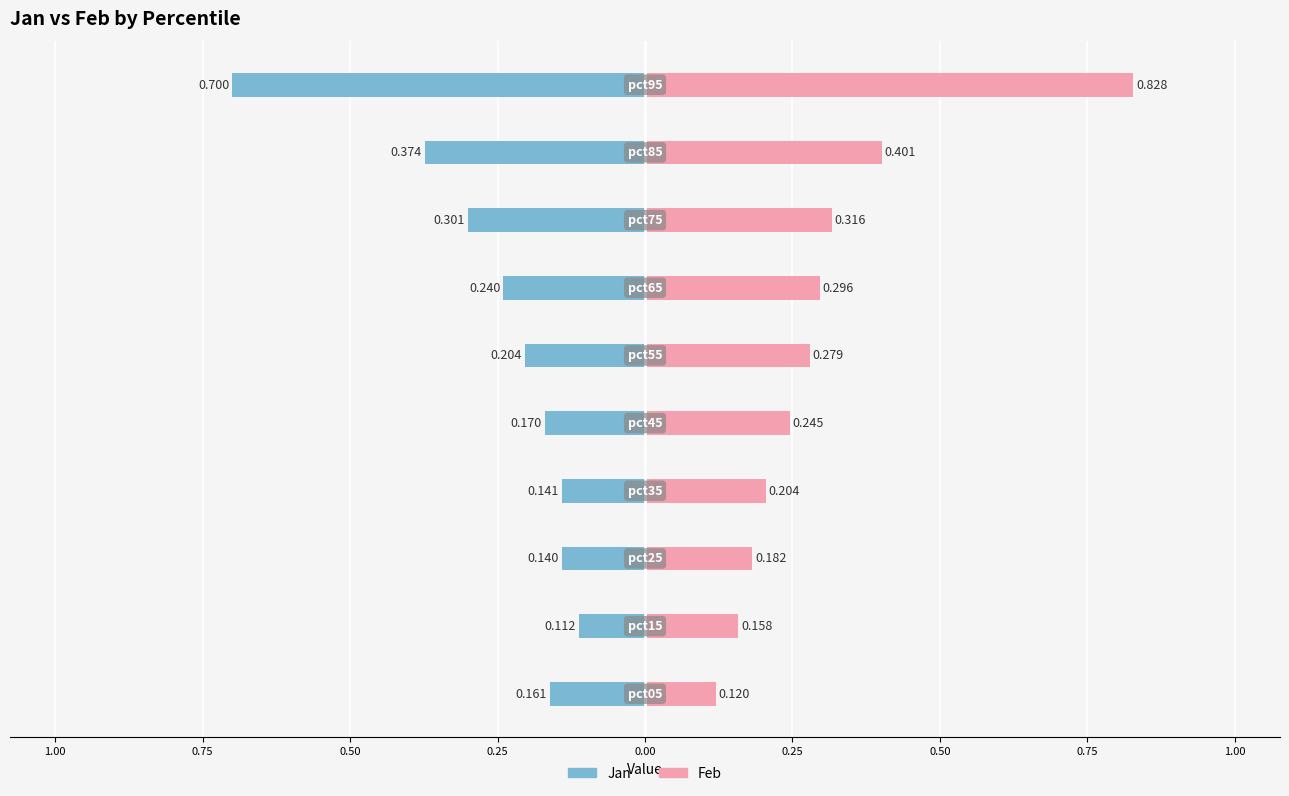

Which series has the largest total across all categories?

Feb